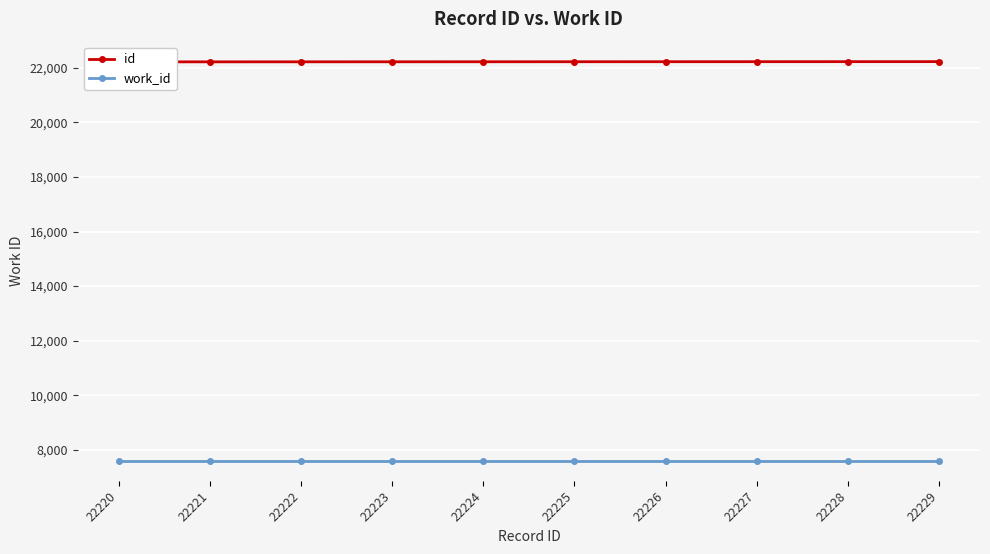

Which series has the widest spread of values?

id